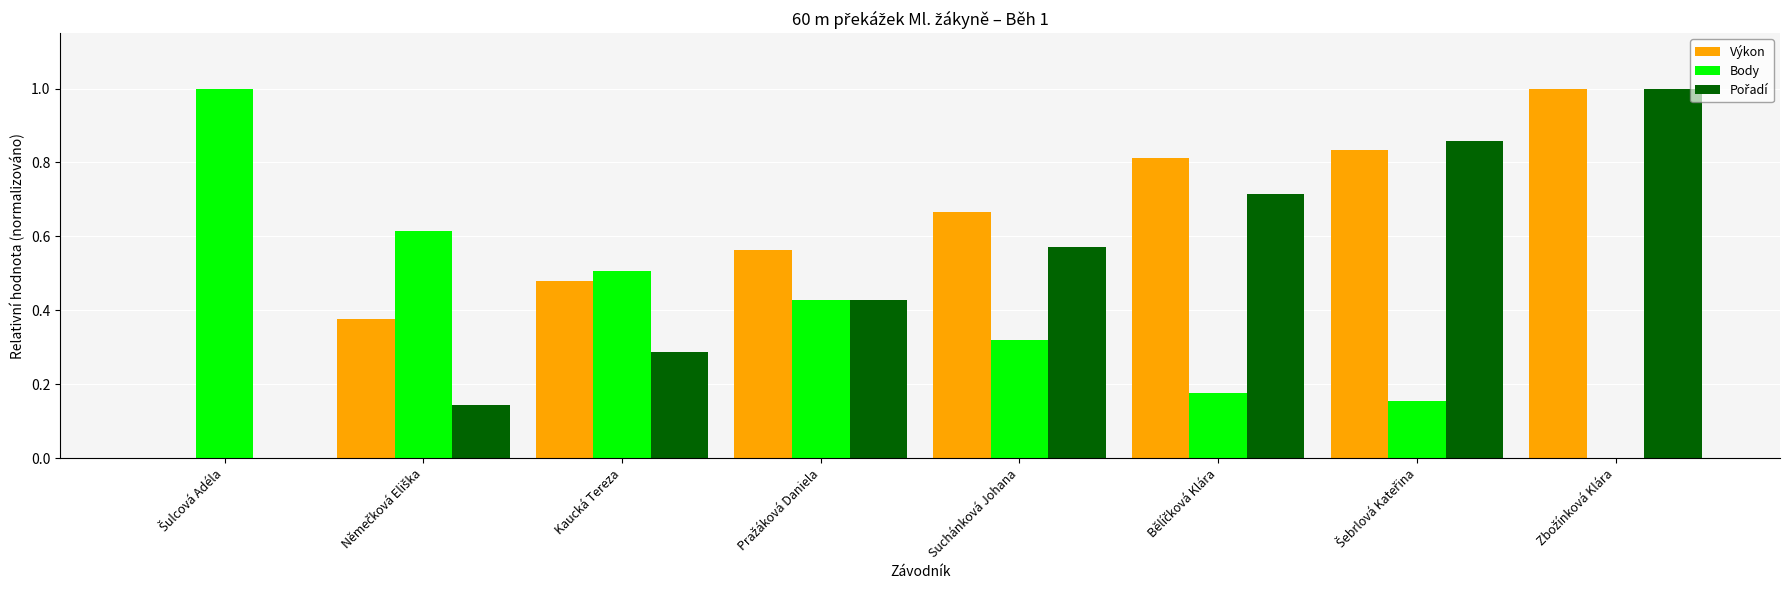

What is the highest value of the Body series?

1.0